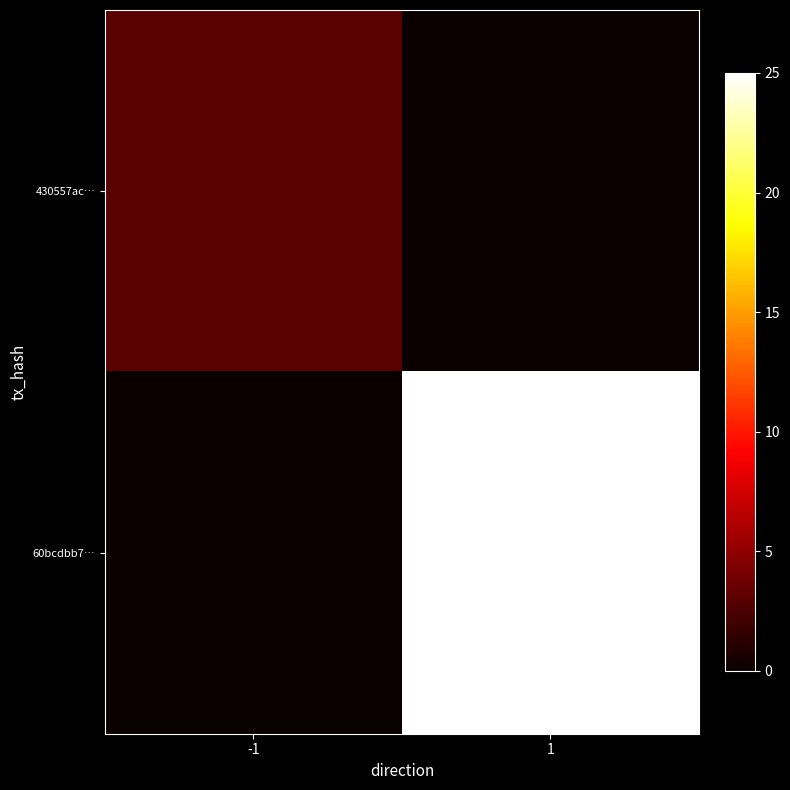

What is the total value across all series at 1?

25